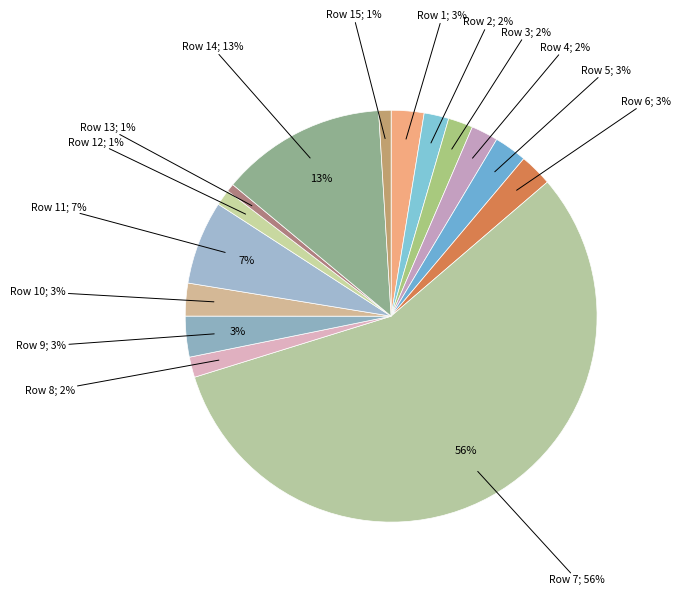

What percentage is the 7 slice, to the nearest percent?

56%